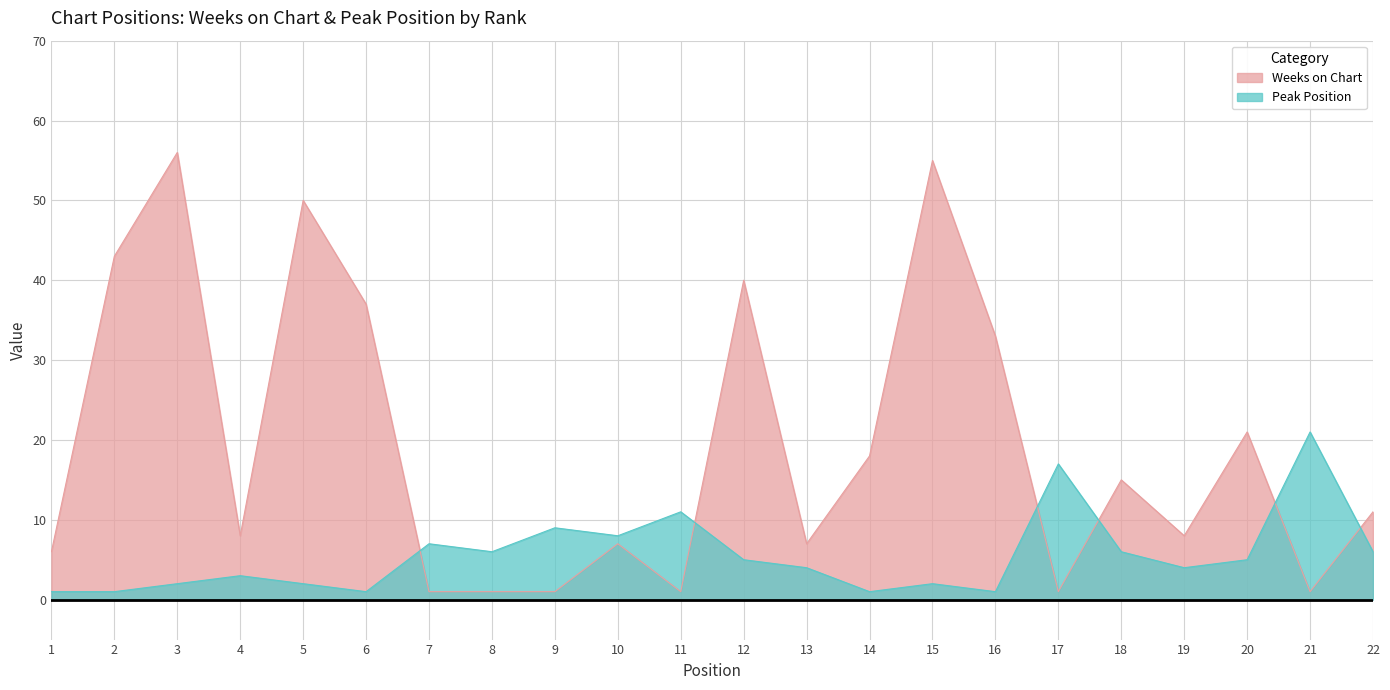

How many data points in Weeks on Chart are less than 11?

11